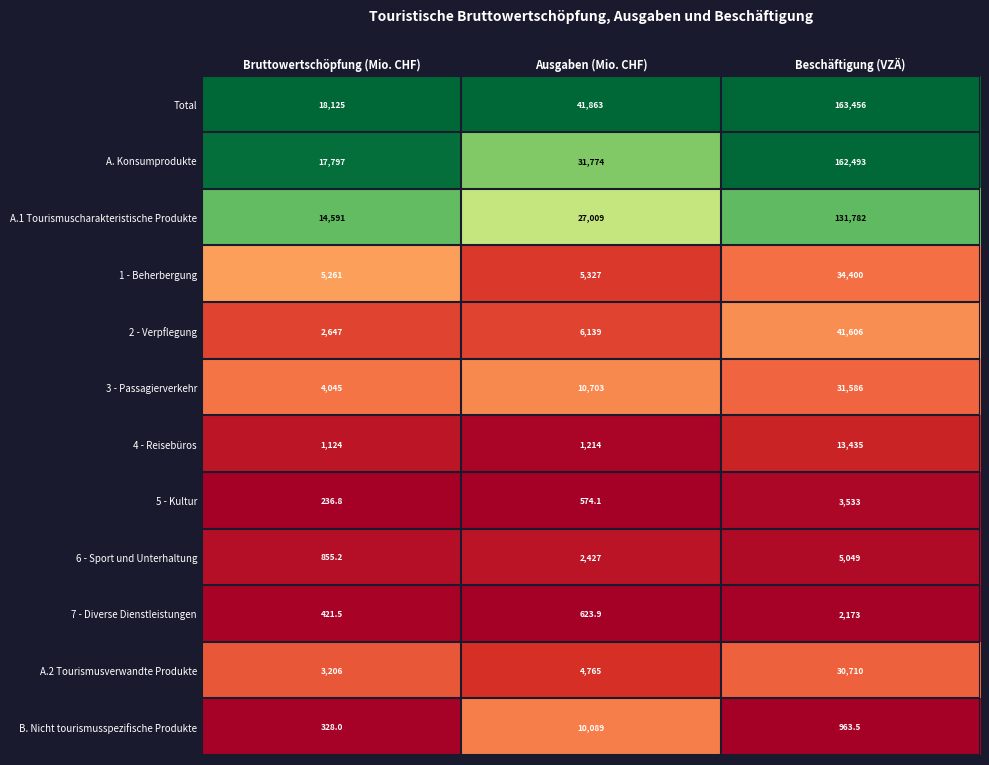

Count the number of categories in the chart.

3